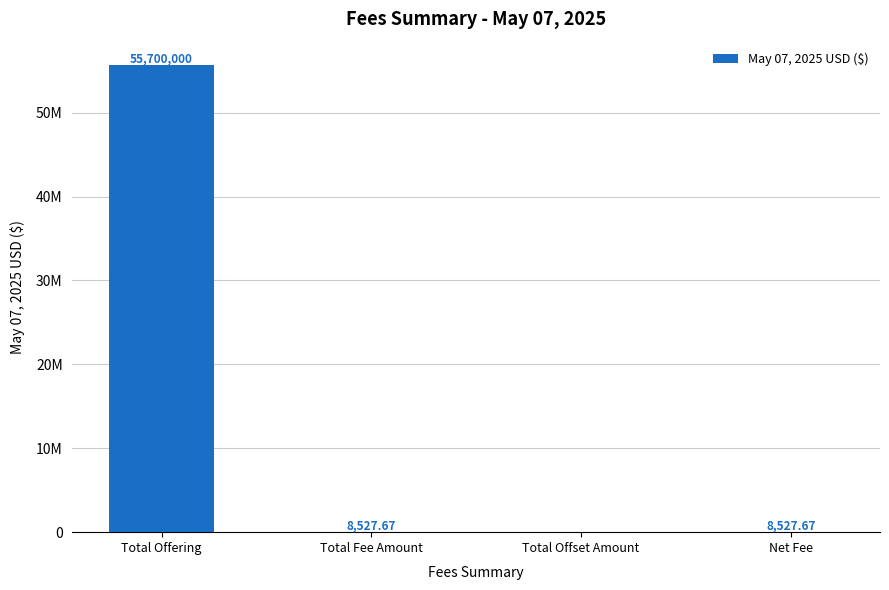

What is the label of the 3rd bar from the left?

Total Offset Amount